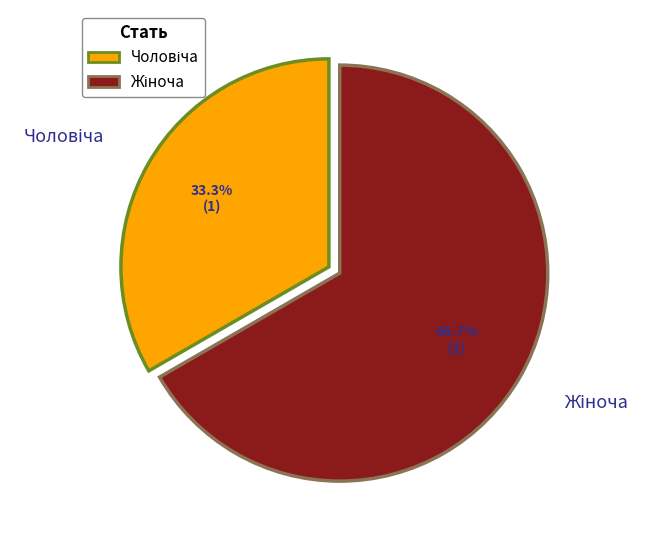

Is there a majority slice in this chart?

Yes